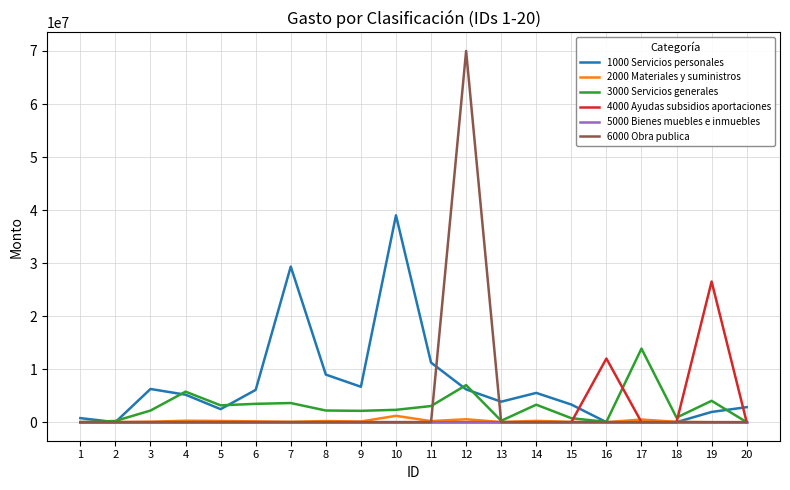

Between 8 and 11, which series saw the biggest shift?

1000 Servicios personales